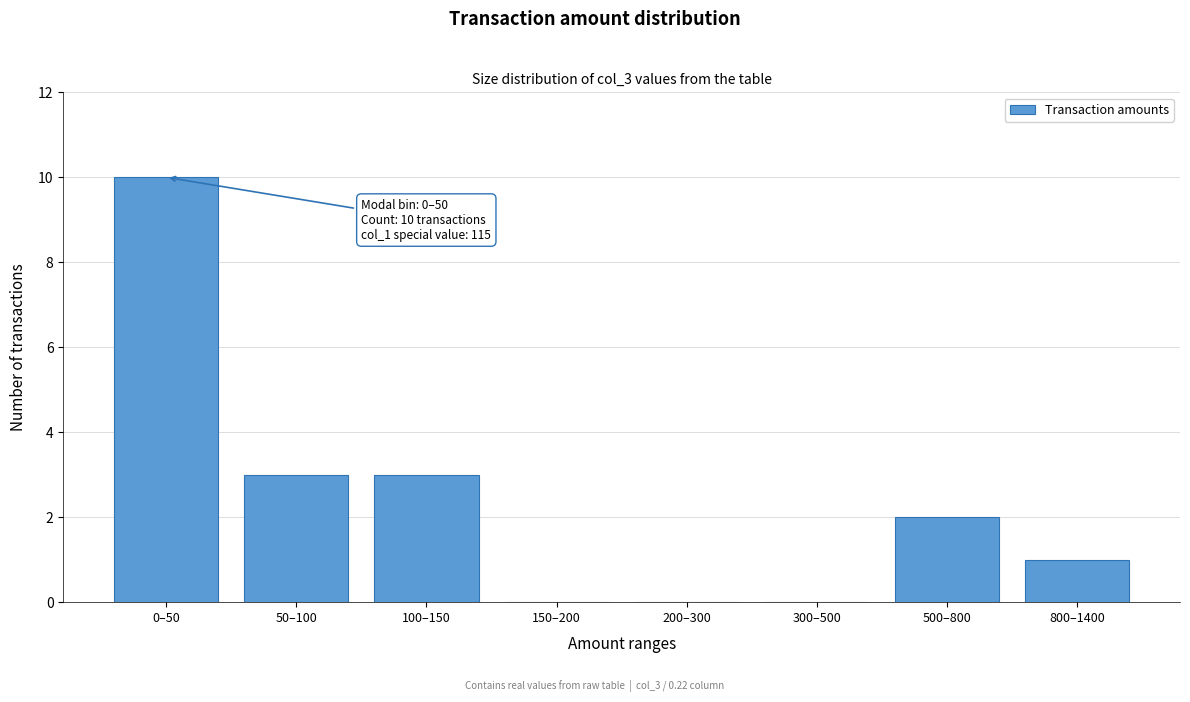

Reading left to right, extract all data points from this chart.

0–50=10	50–100=3	100–150=3	150–200=0	200–300=0	300–500=0	500–800=2	800–1400=1